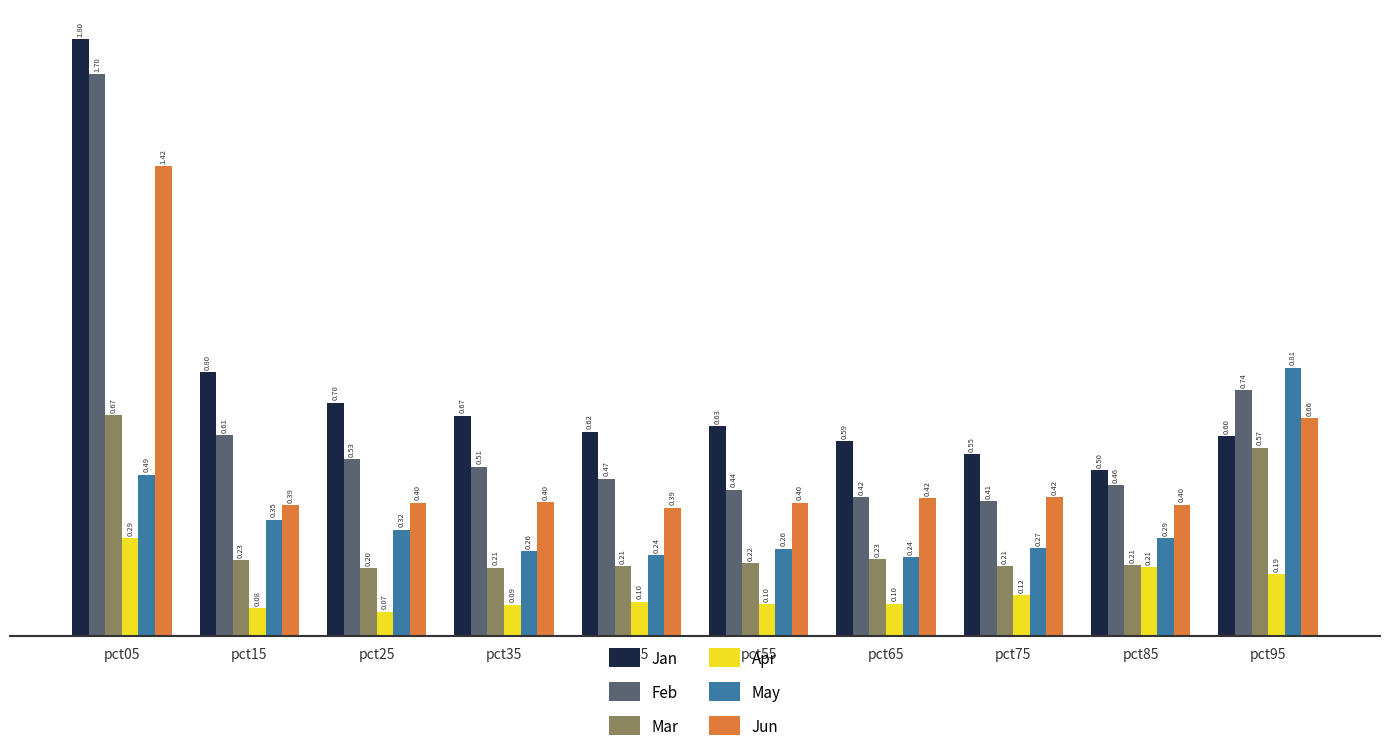

What is the minimum value shown in the chart?

0.1